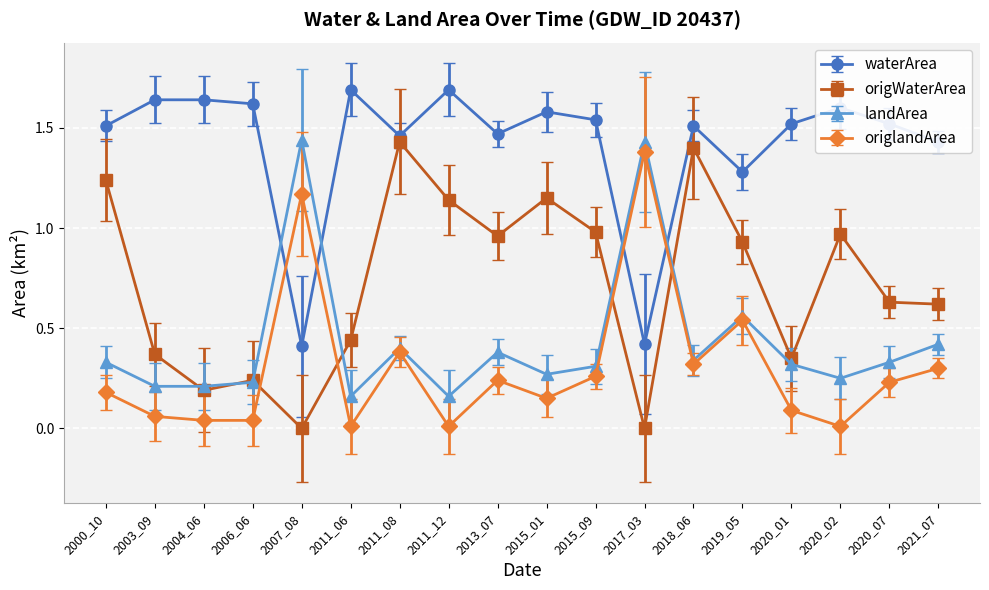

Is the value of origlandArea at 2015_01 greater than the value of origWaterArea at 2019_05?

No